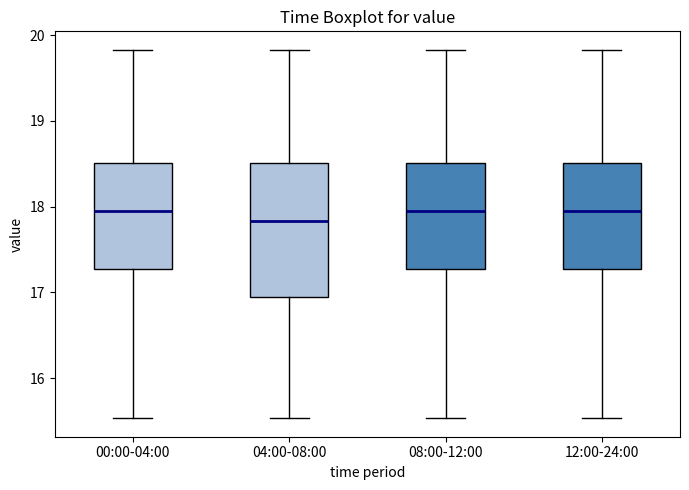

Where does the median line of the box for 04:00-08:00 sit on the y-axis? The values are not printed on the chart, so give them approximately, as read against the axis.

17.8